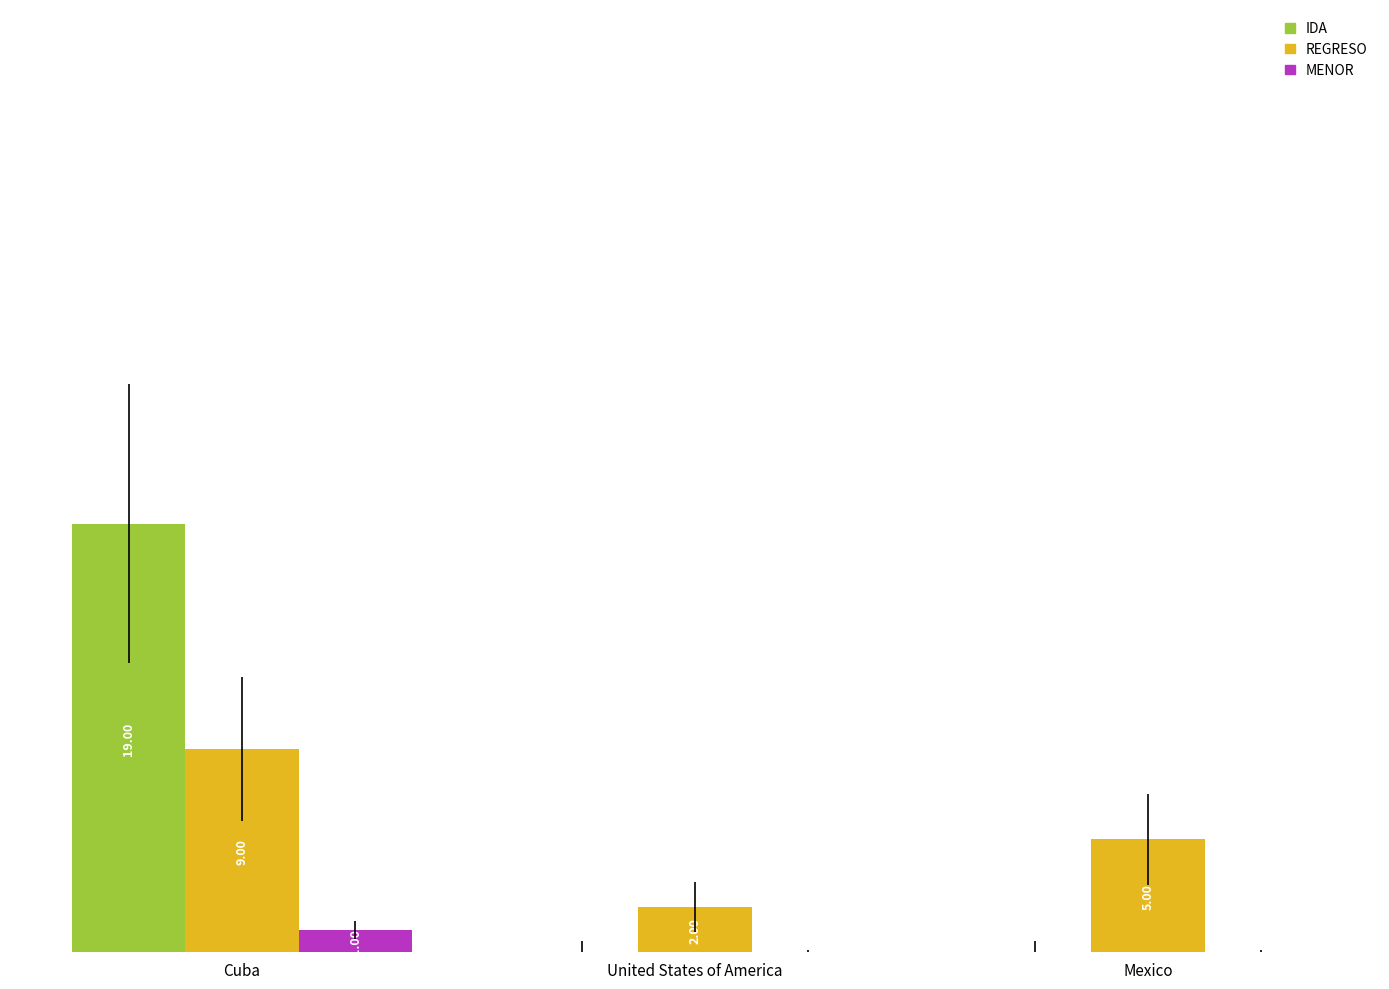

Between Cuba and Mexico, which series saw the biggest shift?

IDA